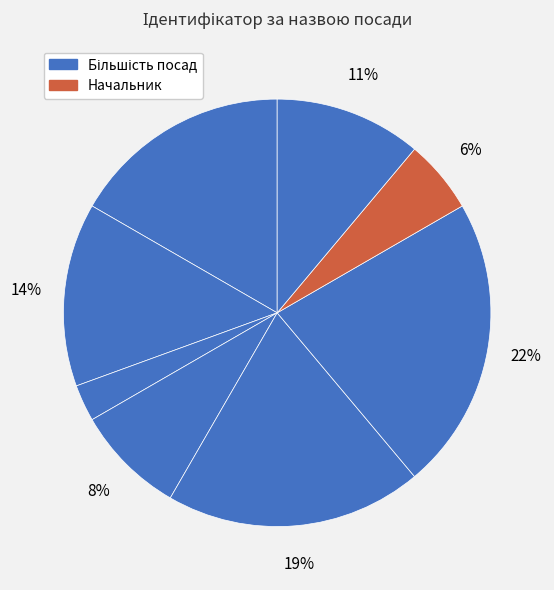

How many slices are in this pie chart?

8